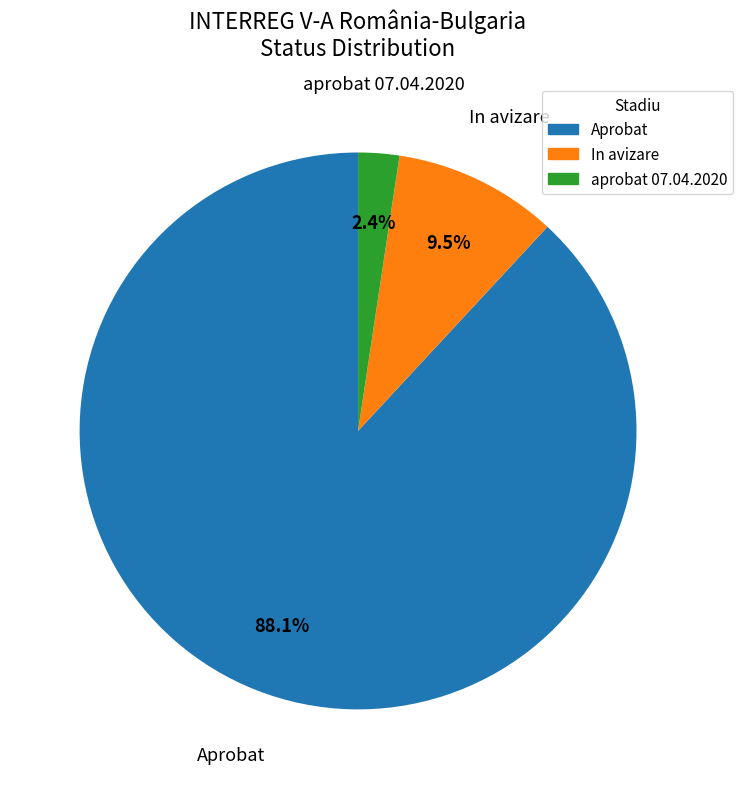

Is the sum of In avizare and Aprobat greater than half?

Yes